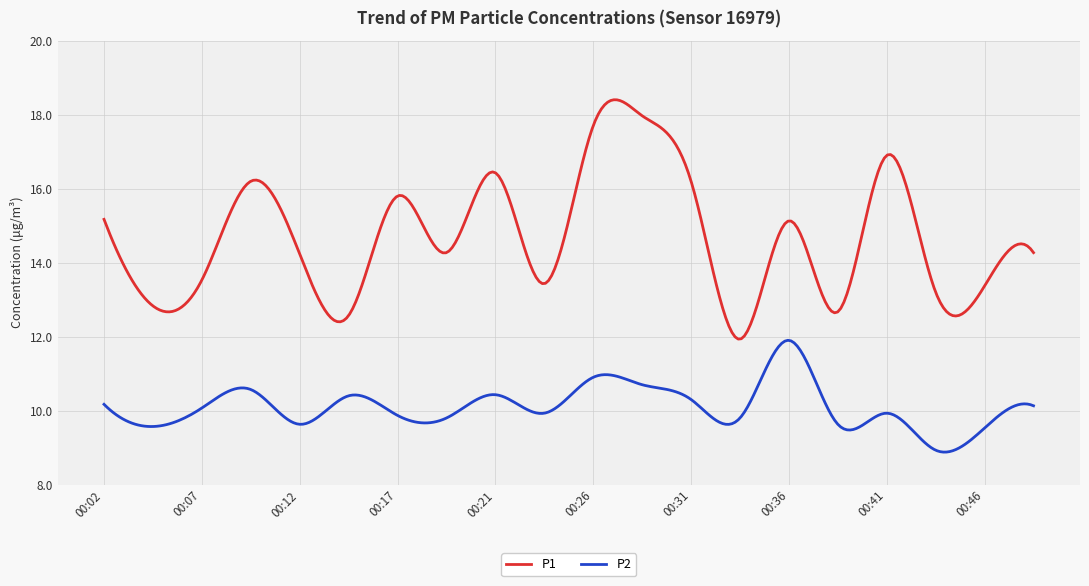

What is the minimum value for P2?

8.9